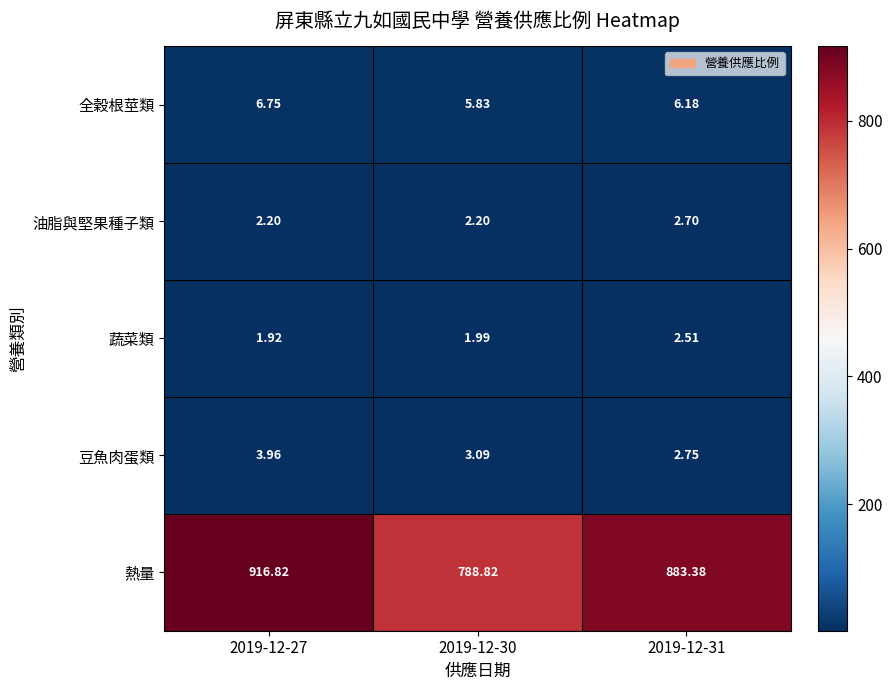

How many data points does each series have?

3